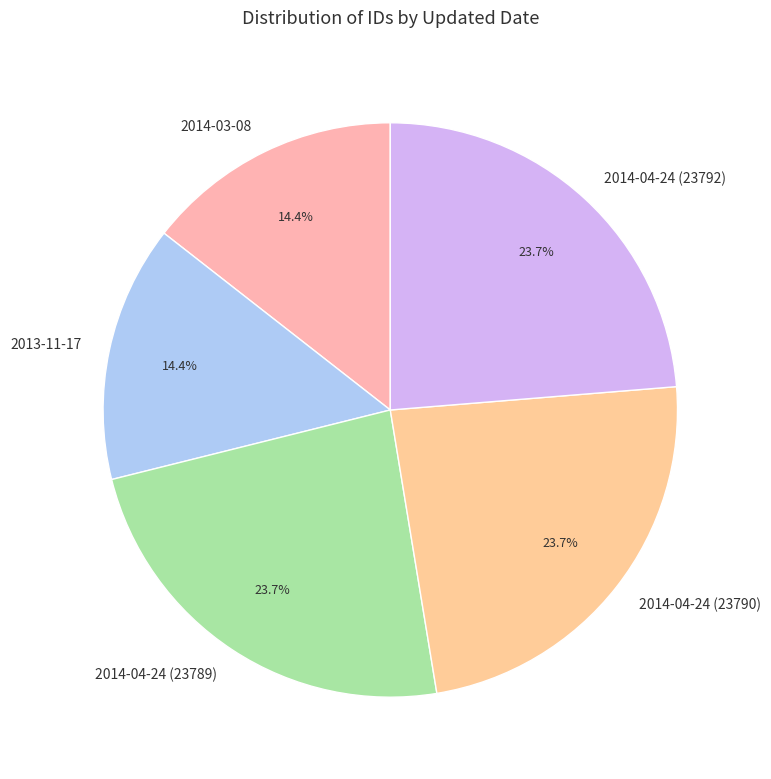

Is the sum of 2014-04-24 (23792) and 2014-03-08 greater than half?

No